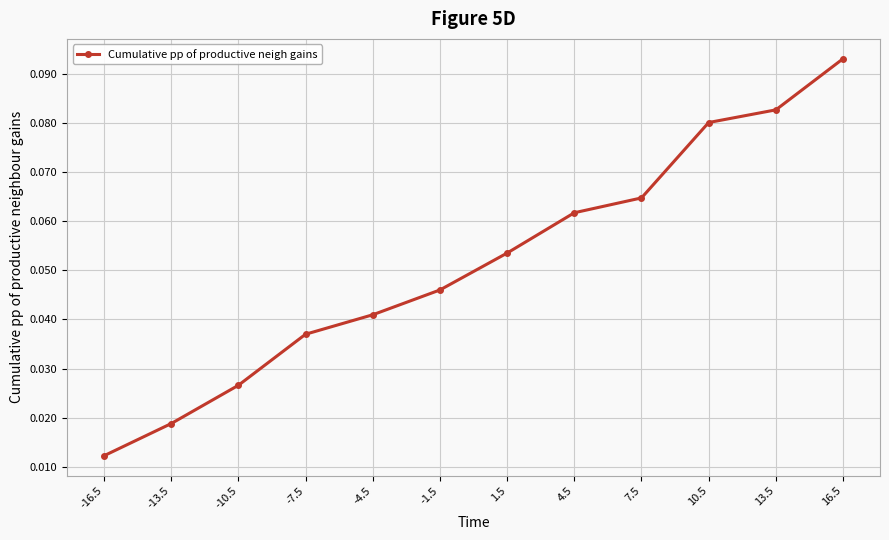

Rank the categories by value from lowest to highest.

-16.5, -13.5, -10.5, -7.5, -4.5, -1.5, 1.5, 4.5, 7.5, 10.5, 13.5, 16.5